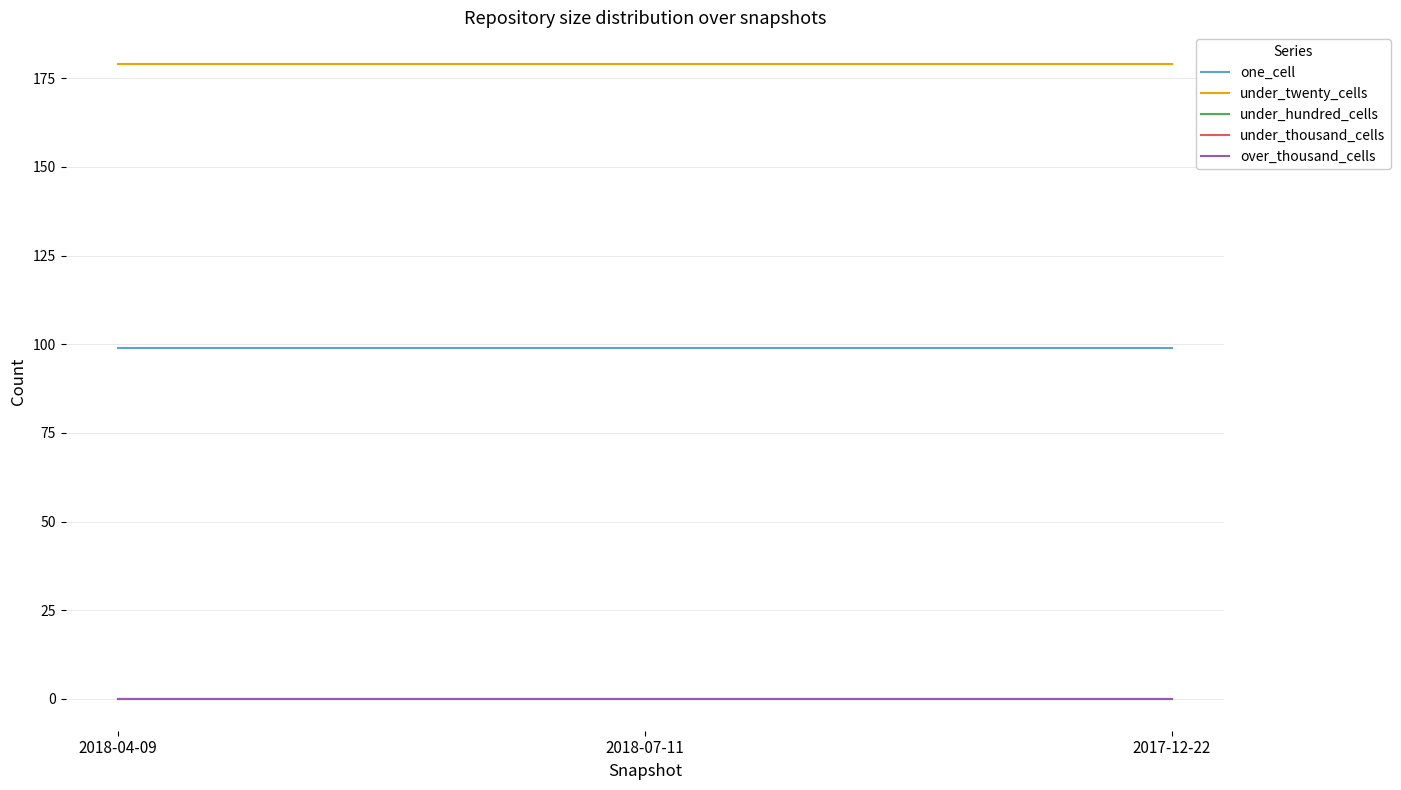

What is the label of the 2nd point from the right?

2018-07-11